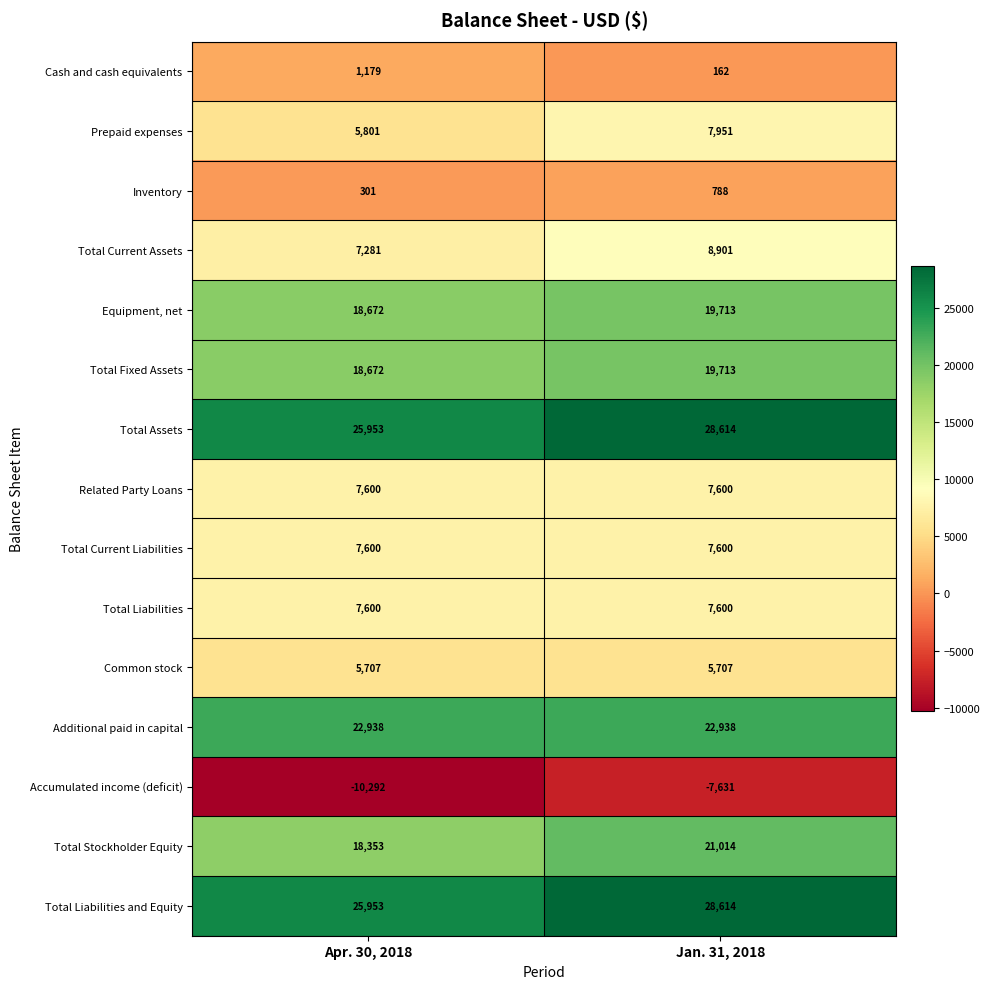

At which label is Total Current Assets closest to 8091?

Apr. 30, 2018